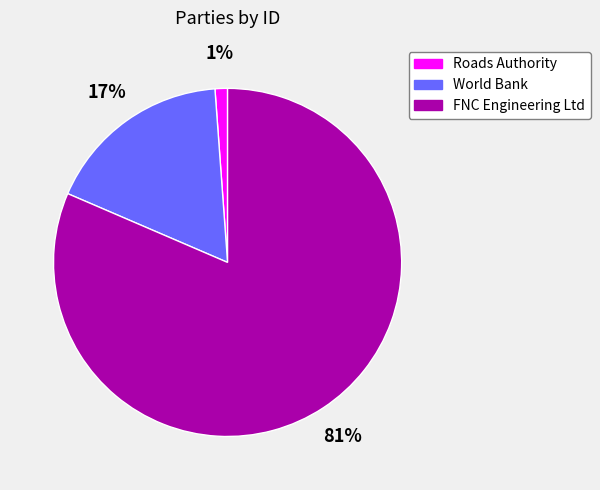

How many segments does this pie chart have?

3